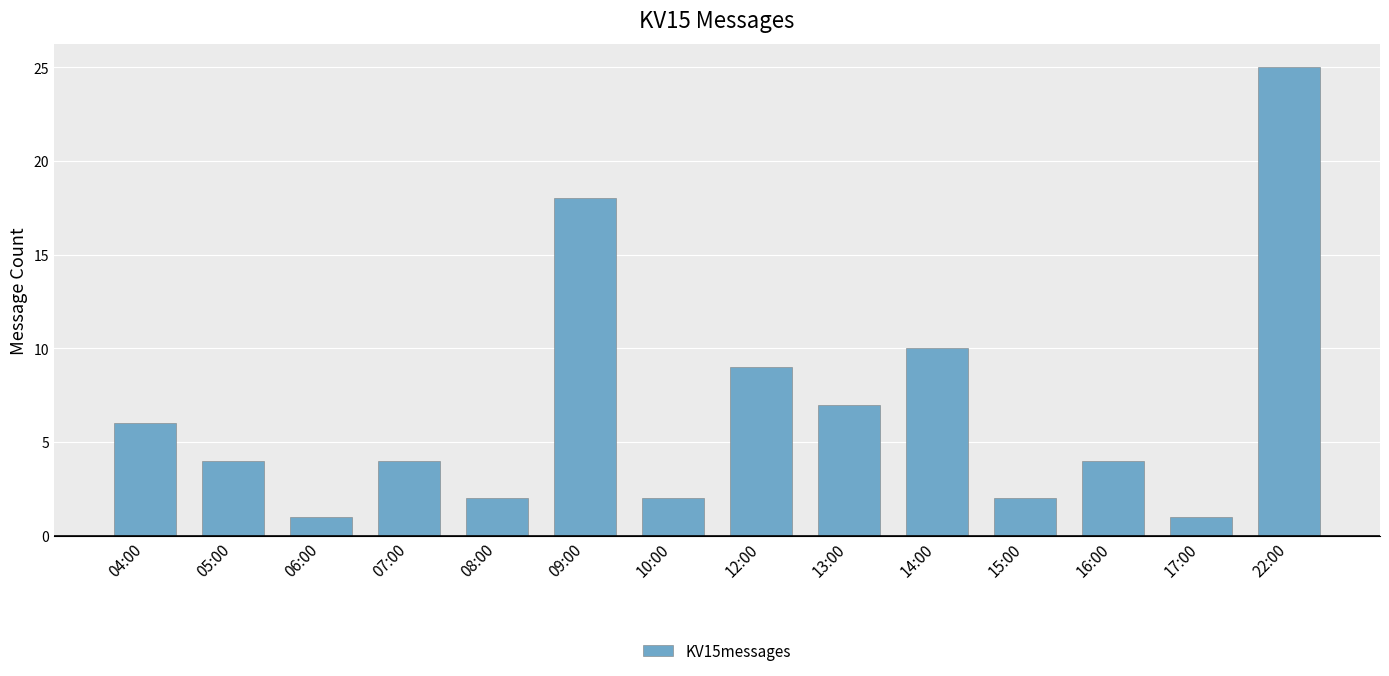

At which label does the data first exceed 4?

04:00